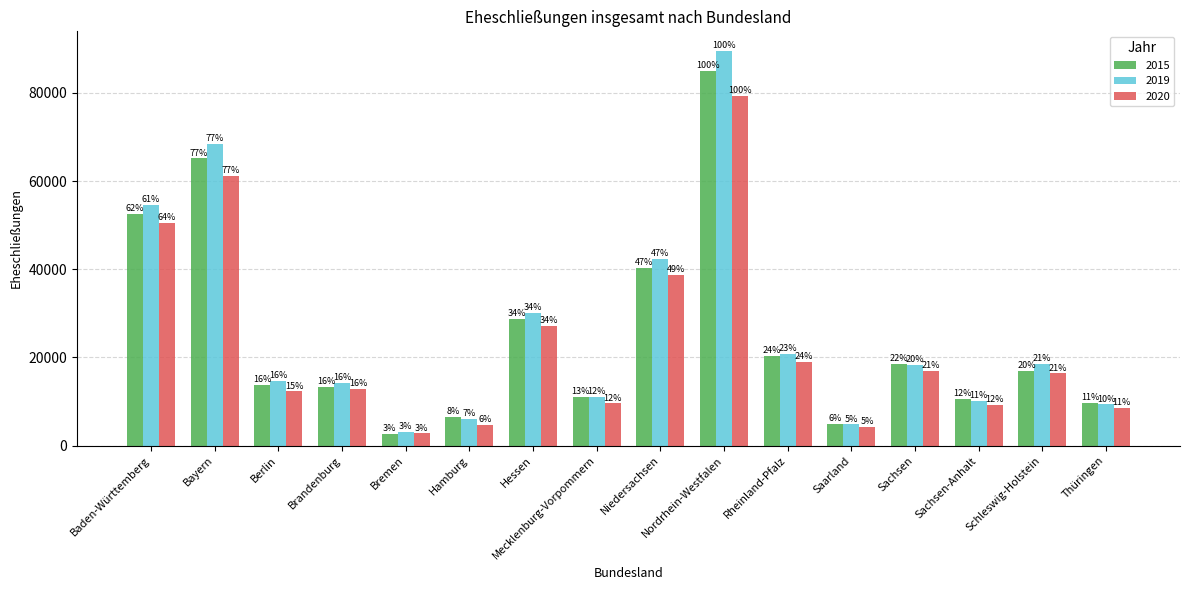

What position from the right is Sachsen?

4